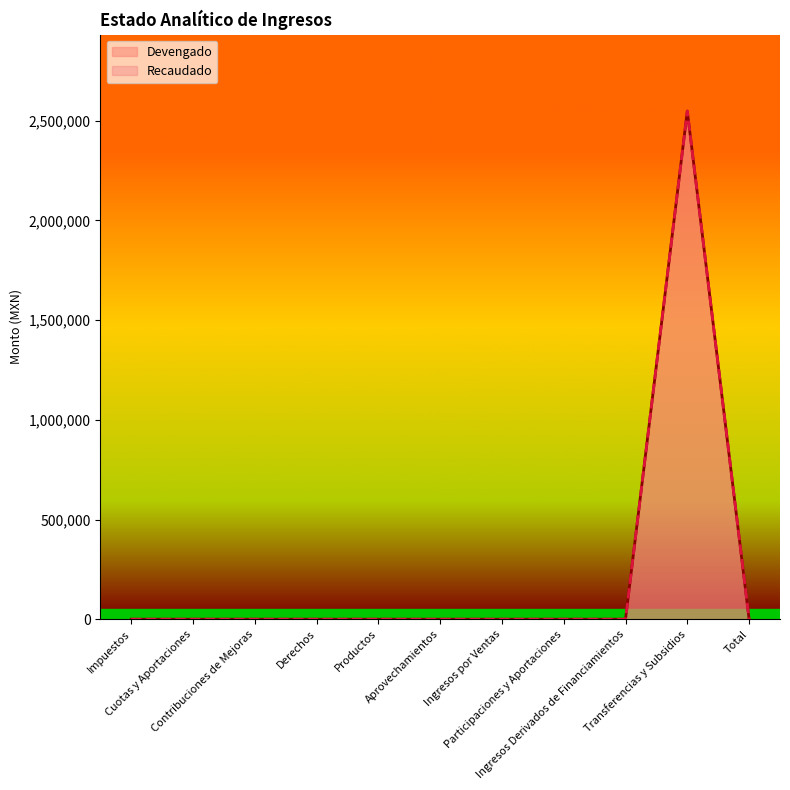

True or false: Recaudado and Devengado cross at least once.

False